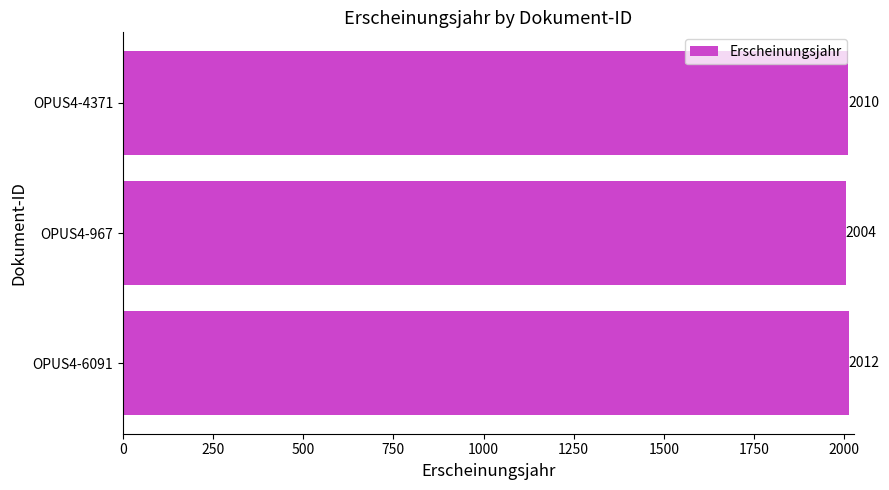

Count the values in the range 2004 to 2012.

3